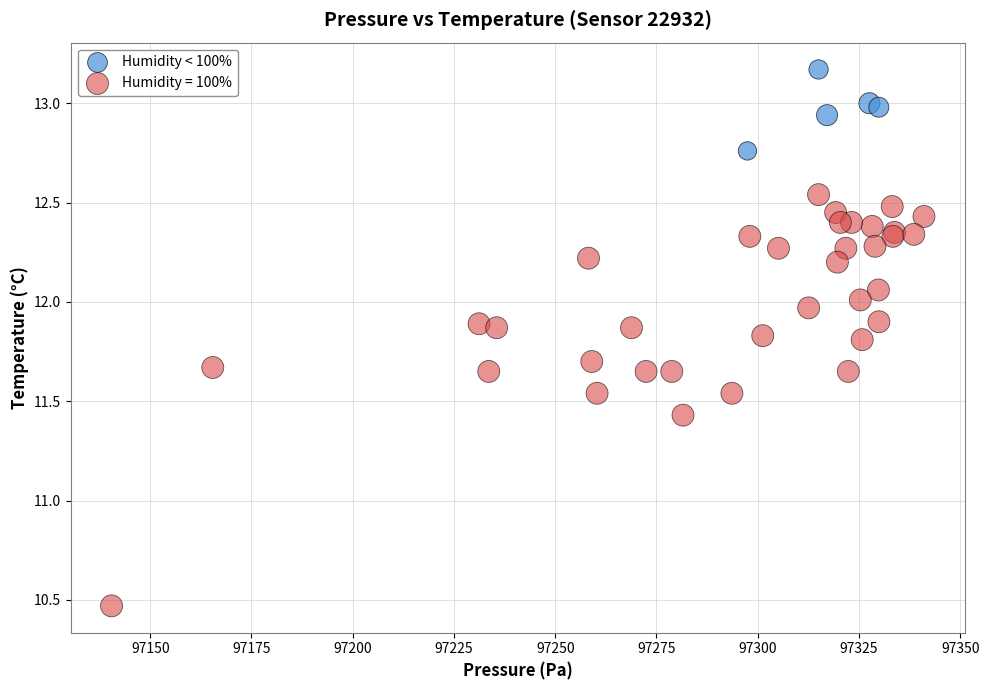

Which series has the widest spread of Y values?

Humidity = 100%